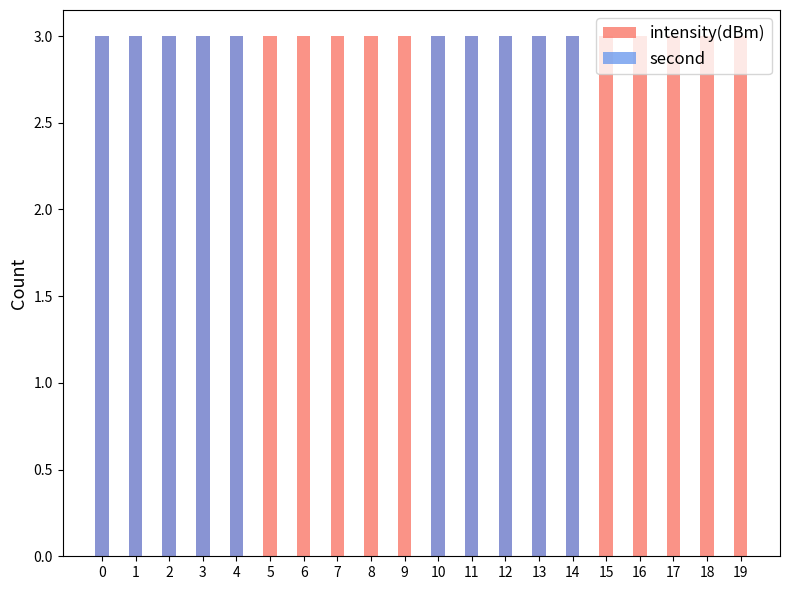

List the series in order of their peak value, highest first.

intensity(dBm), second